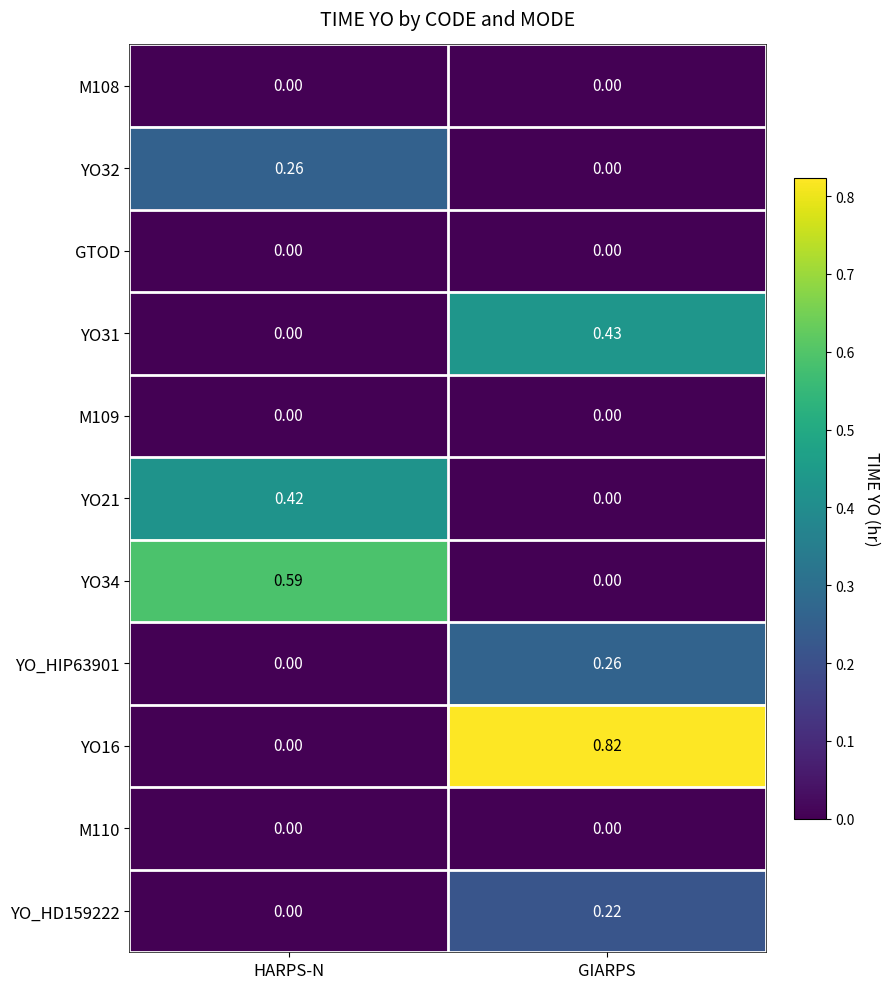

Rank the categories by YO_HIP63901 value from lowest to highest.

HARPS-N, GIARPS